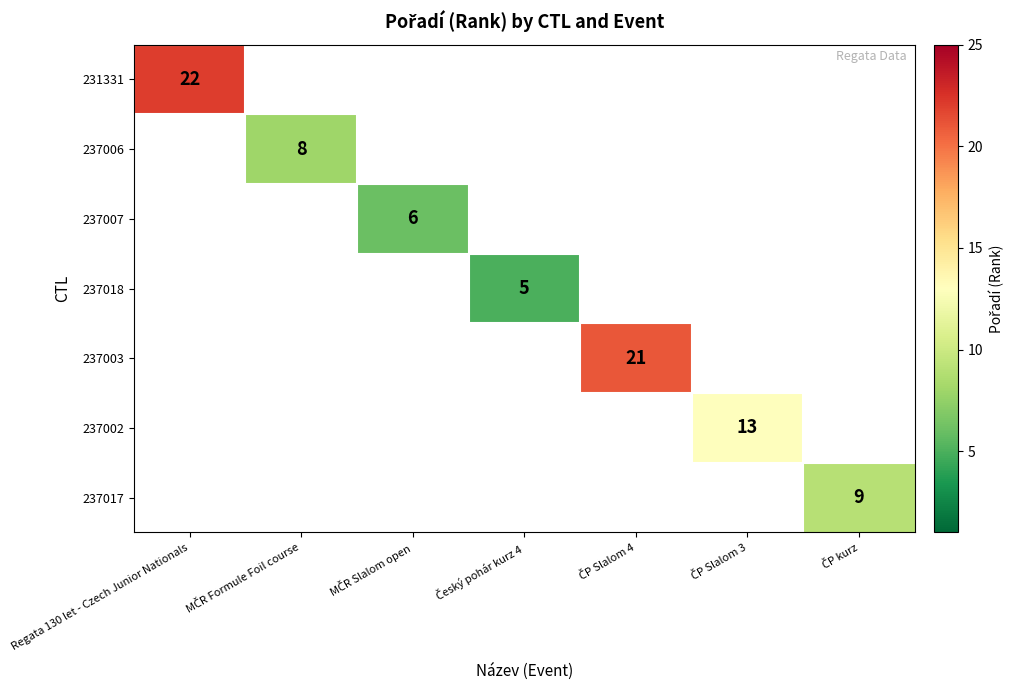

What is the greatest value displayed?

22.0